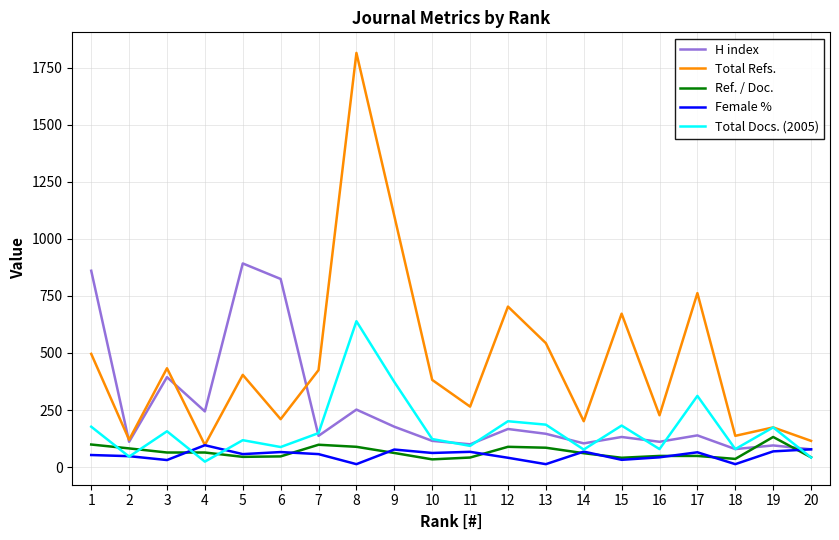

What is the minimum value for H index?

78